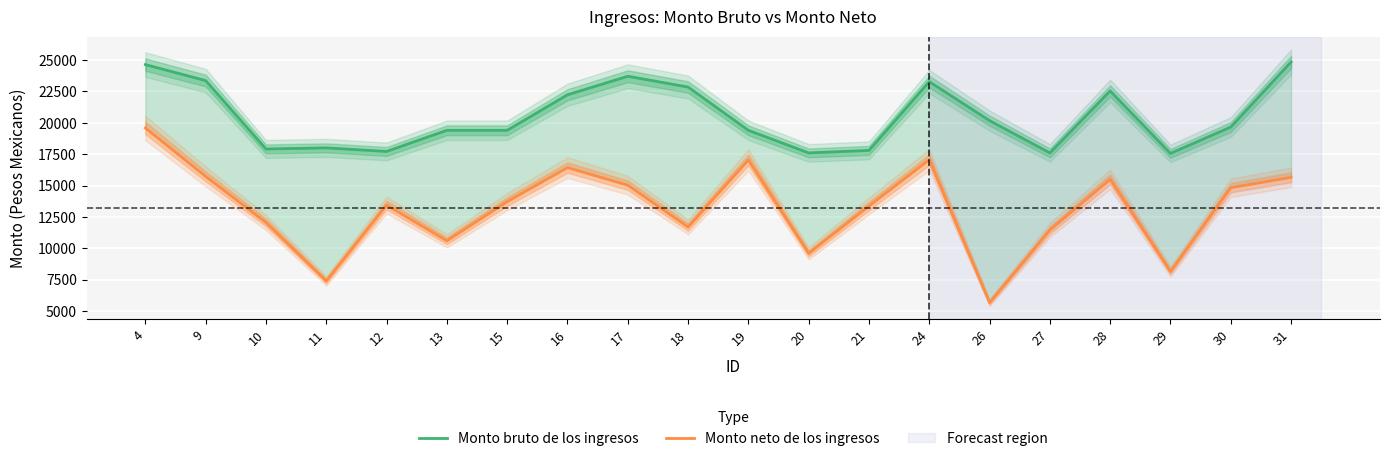

True or false: Monto neto de los ingresos and Monto bruto de los ingresos intersect in this chart.

False